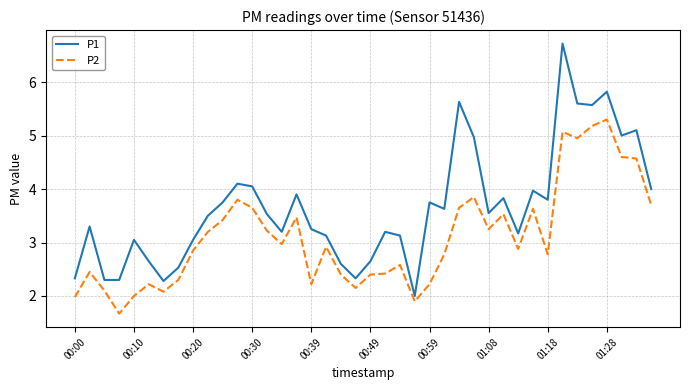

Which series has the largest total across all categories?

P1